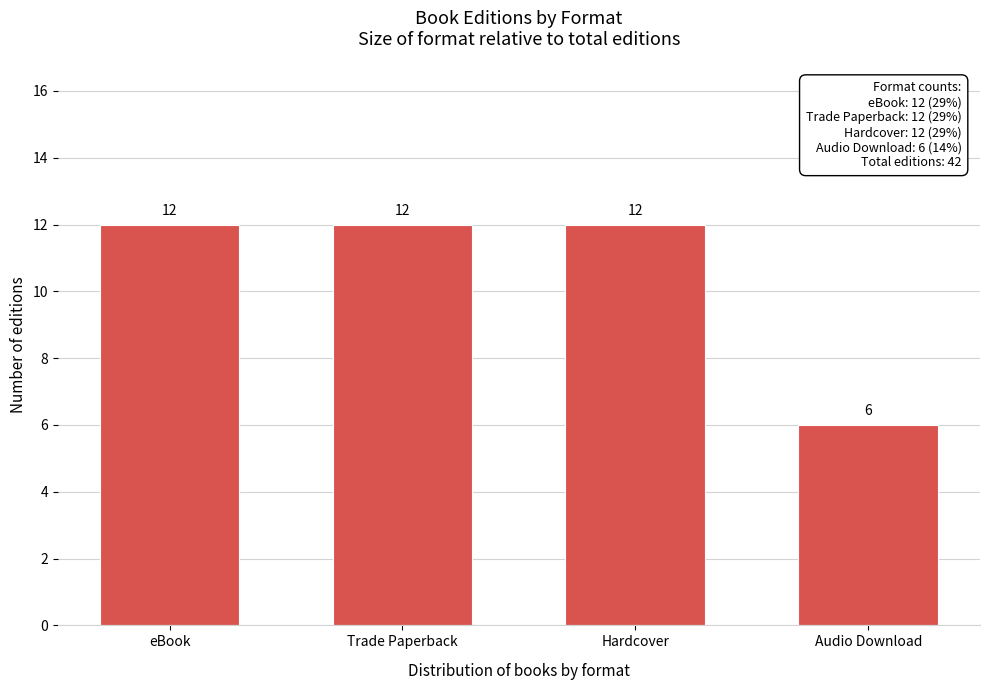

Reading left to right, transcribe all the data shown in this chart.

12	12	12	6